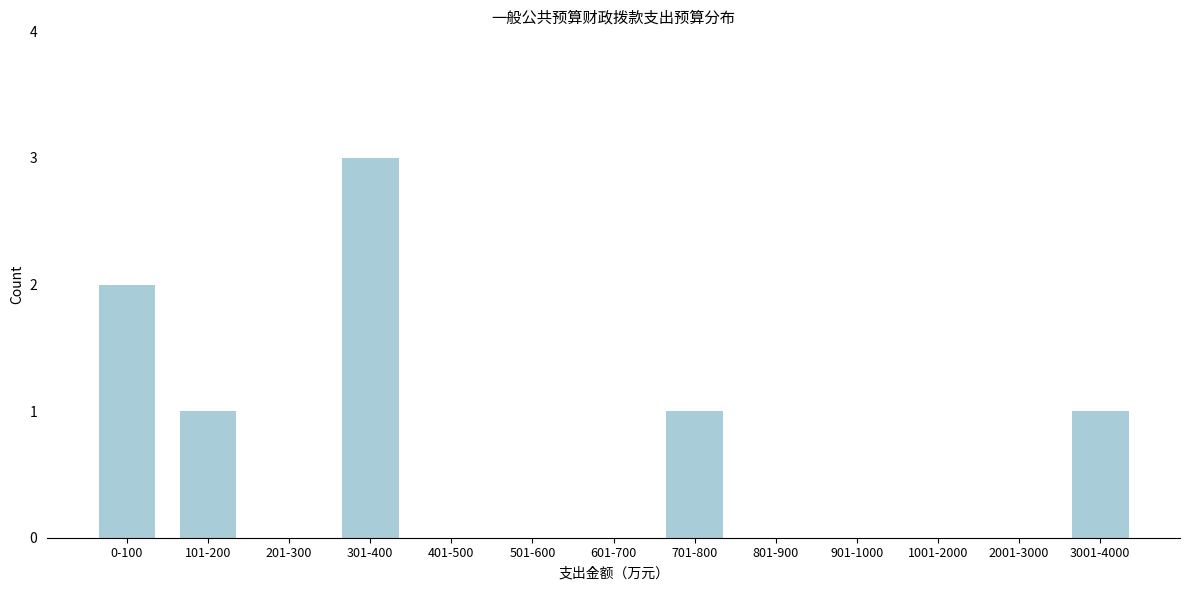

Reading right to left, list all the values displayed in this chart.

3001-4000=1	2001-3000=0	1001-2000=0	901-1000=0	801-900=0	701-800=1	601-700=0	501-600=0	401-500=0	301-400=3	201-300=0	101-200=1	0-100=2